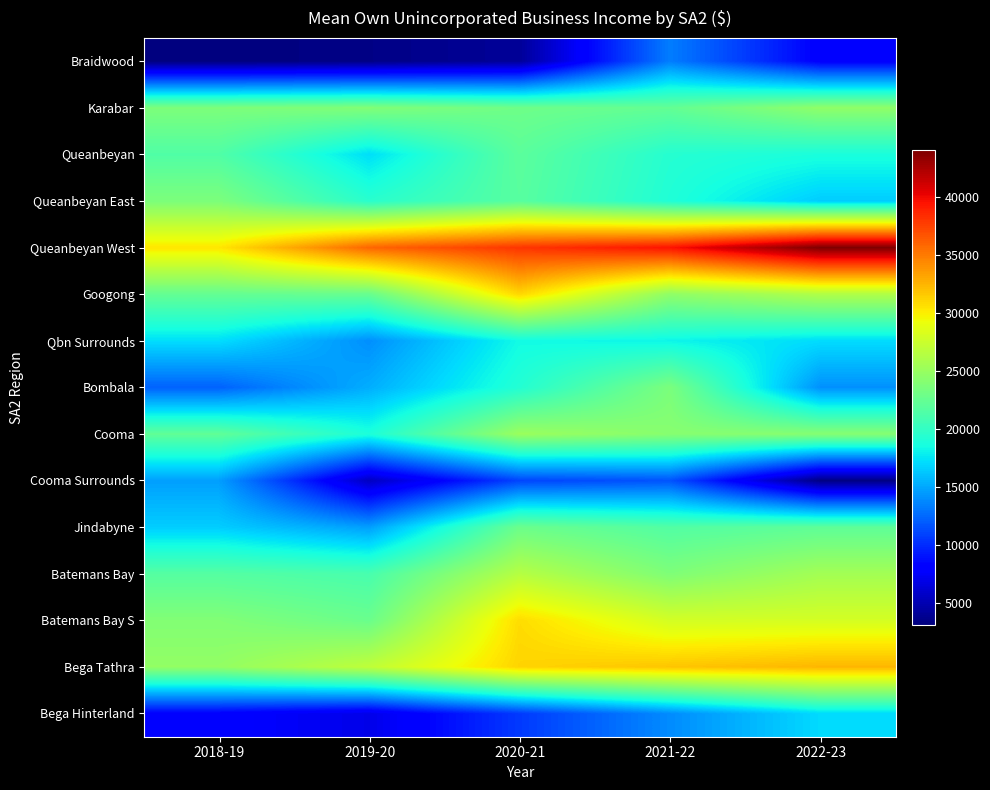

What is the total value across all series at 2019-20?

268919